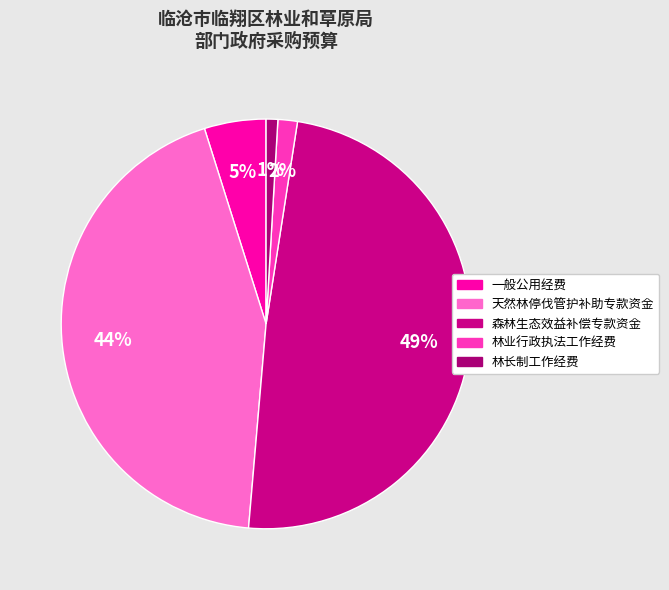

What percentage is the 林长制工作经费 slice, to the nearest percent?

1%